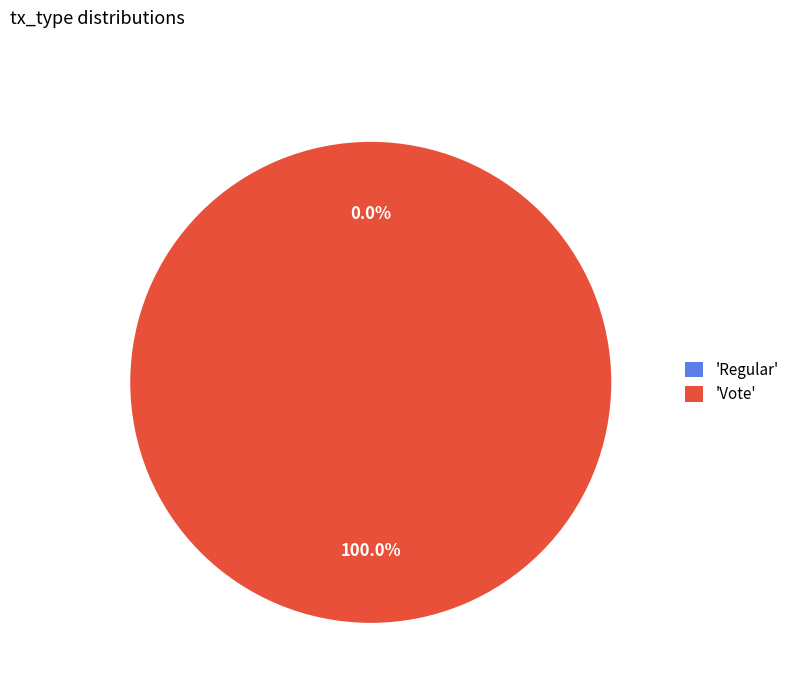

How many segments does this pie chart have?

2